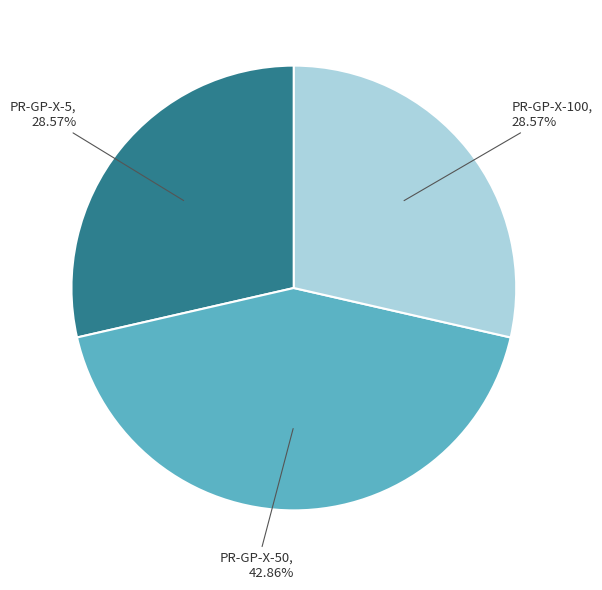

Does PR-GP-X-50 represent more than half of the total?

No